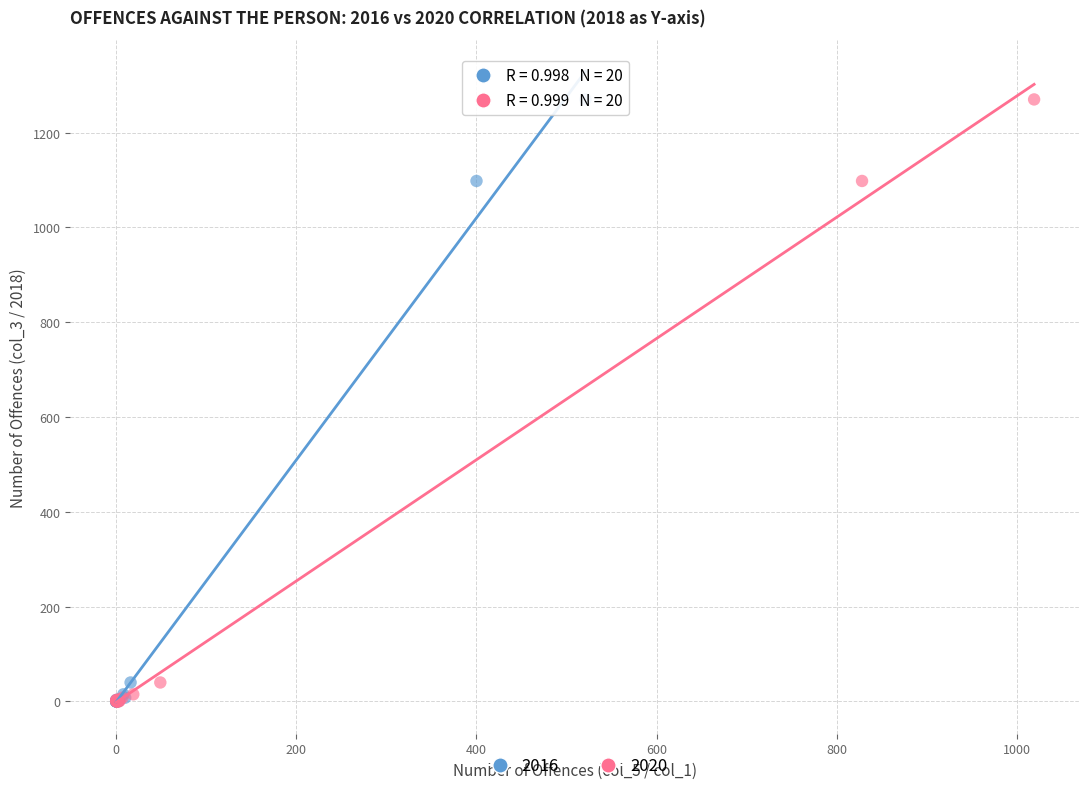

What are all the series names shown in the legend?

2016, 2020